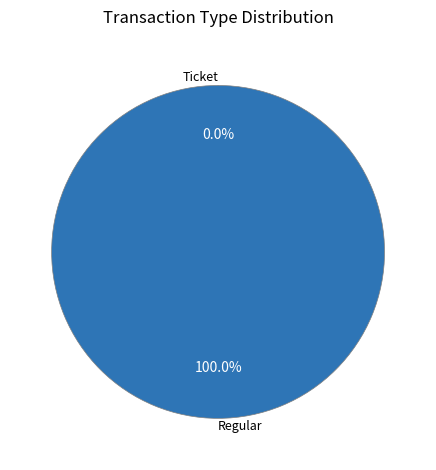

Count the number of slices in the pie.

2